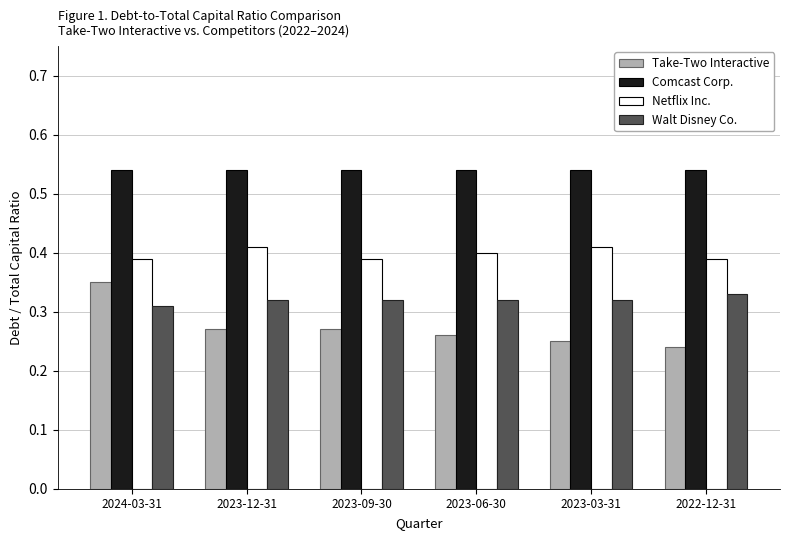

Which series has the widest spread of values?

Take-Two Interactive